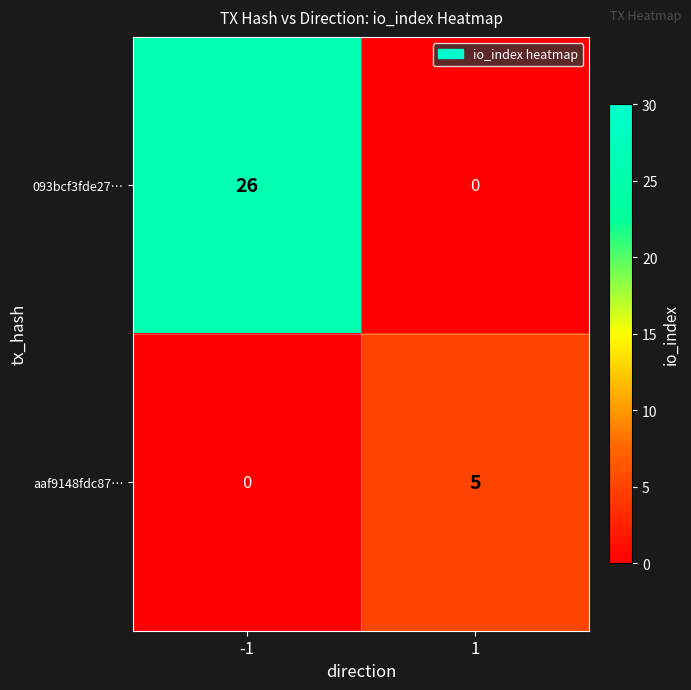

The aaf9148fdc87… series shows 1 at 1. True or false?

False